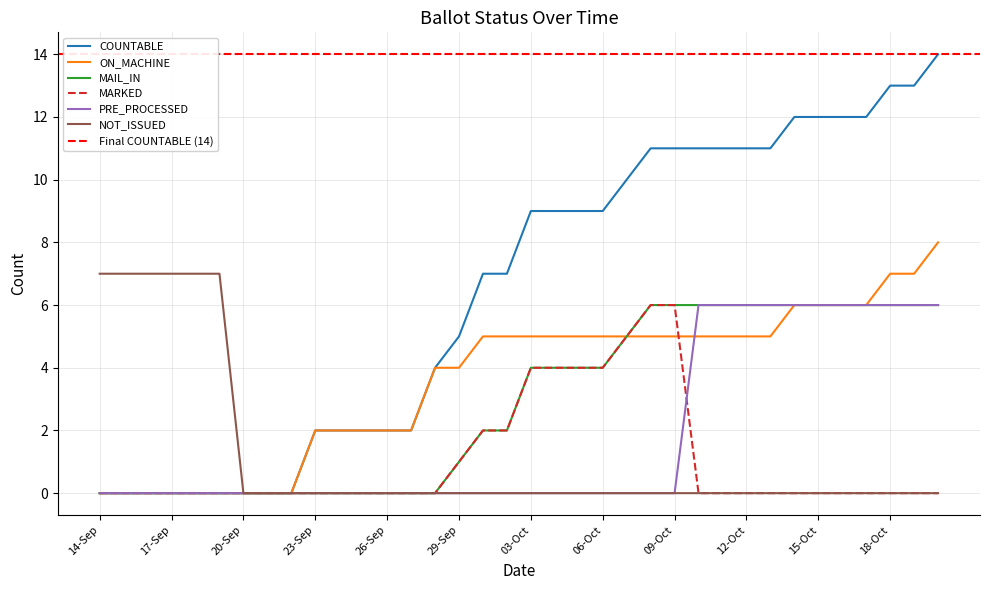

Rank the series by their maximum value, from highest to lowest.

COUNTABLE, ON_MACHINE, NOT_ISSUED, MAIL_IN, MARKED, PRE_PROCESSED